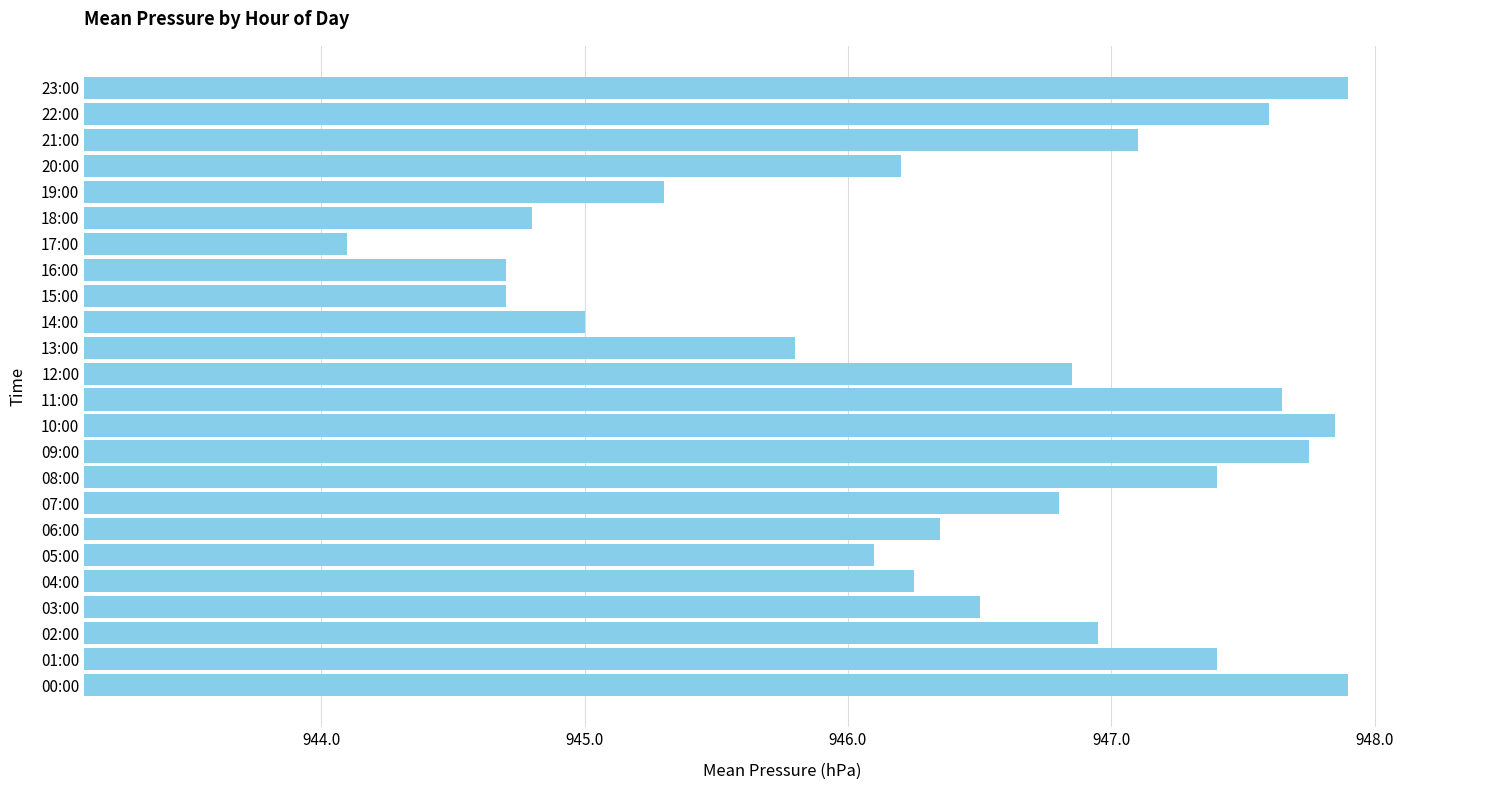

Is it true that the value at 05:00 is 568.5?

False